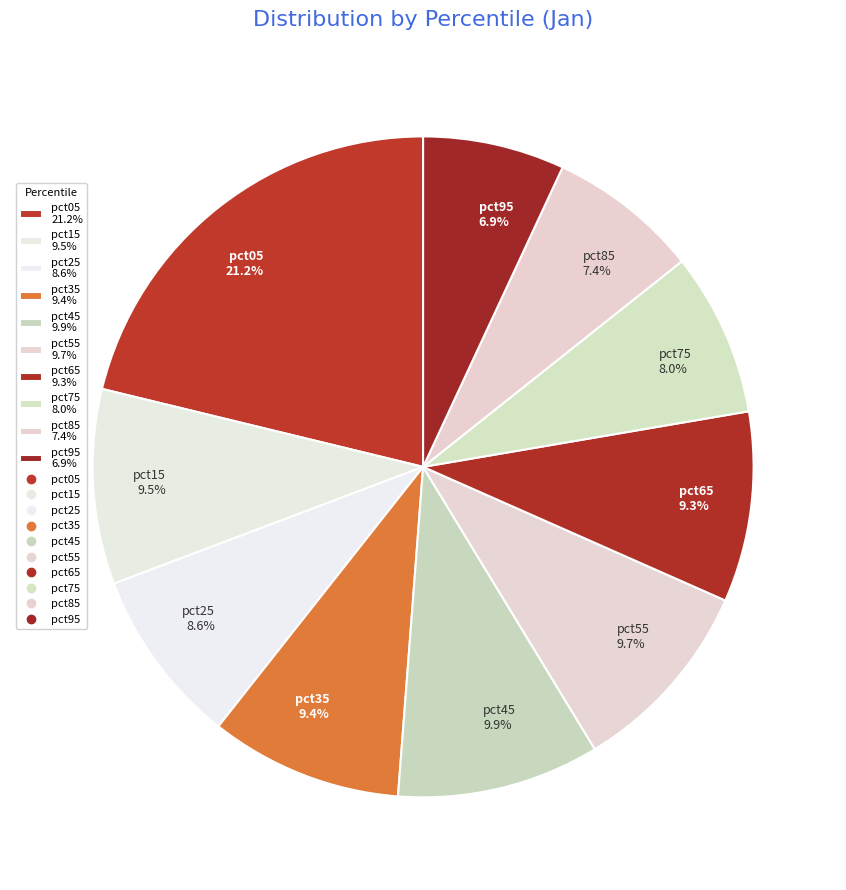

What is the total percentage of pct05 21.2% and pct25 8.6%?

29.8%